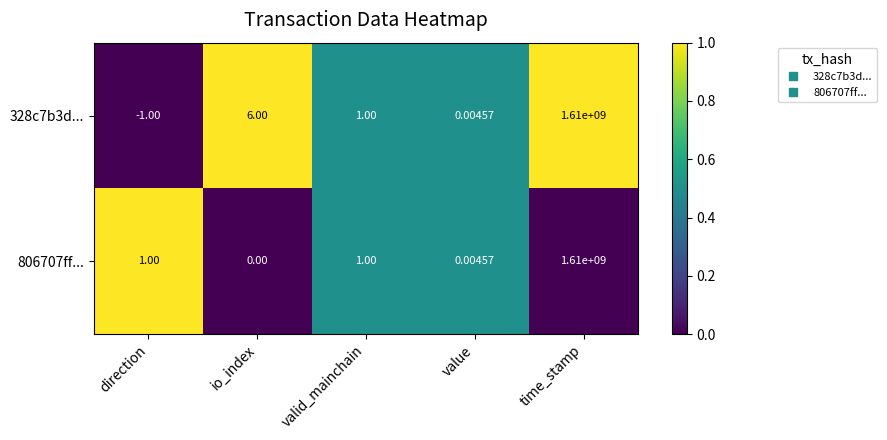

List the series in order of their overall mean, lowest first.

806707ff..., 328c7b3d...